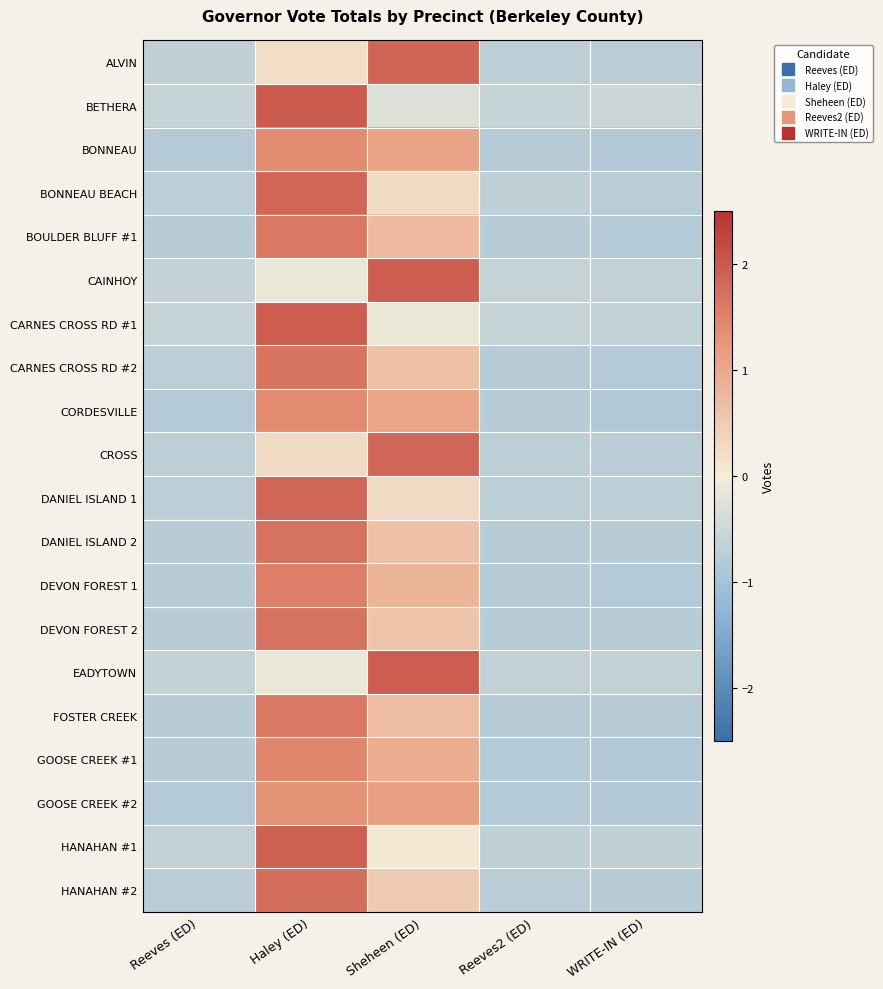

List the series in order of their peak value, highest first.

BETHERA, CARNES CROSS RD #1, CAINHOY, EADYTOWN, HANAHAN #1, ALVIN, DANIEL ISLAND 1, BONNEAU BEACH, CROSS, HANAHAN #2, DEVON FOREST 2, DANIEL ISLAND 2, CARNES CROSS RD #2, FOSTER CREEK, BOULDER BLUFF #1, DEVON FOREST 1, GOOSE CREEK #1, CORDESVILLE, BONNEAU, GOOSE CREEK #2